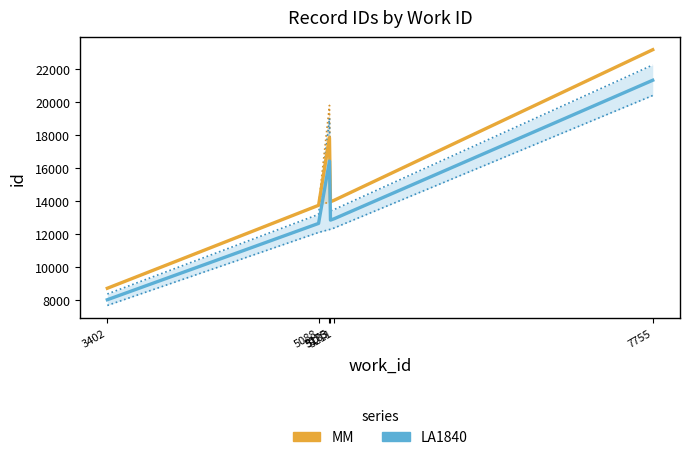

Reading left to right, transcribe all the data shown in this chart.

MM: 3402=8689.0	5088=13722.0	5175=17832.0	5183=13940.0	5211=14024.0	7755=23165.0
LA1840: 3402=7993.9	5088=12624.2	5175=16405.4	5183=12824.8	5211=12902.1	7755=21311.8